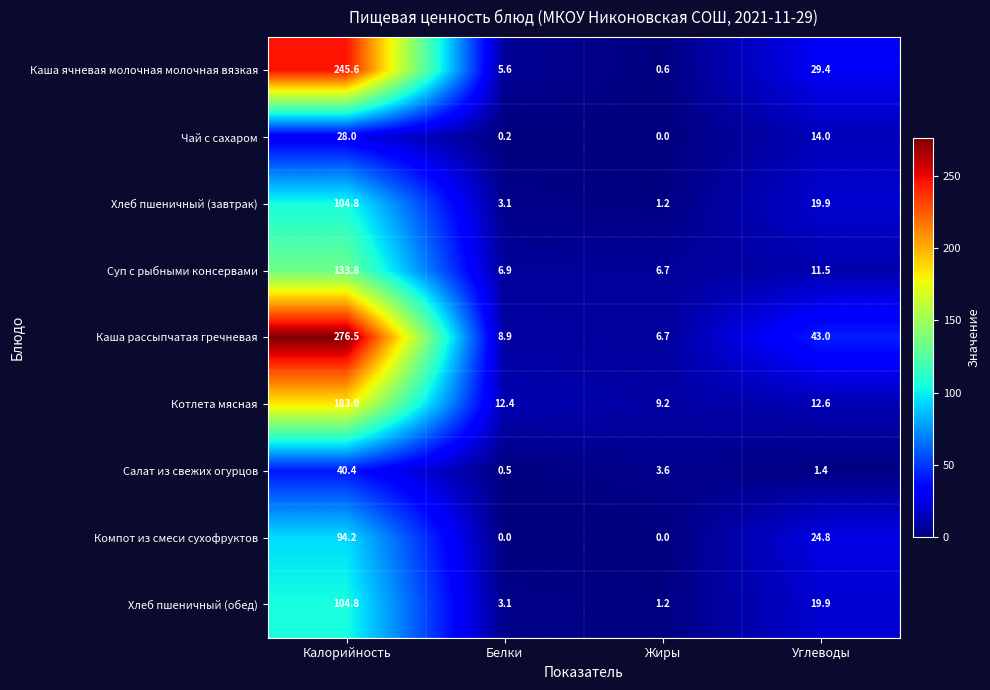

What is the maximum value for Котлета мясная?

183.0